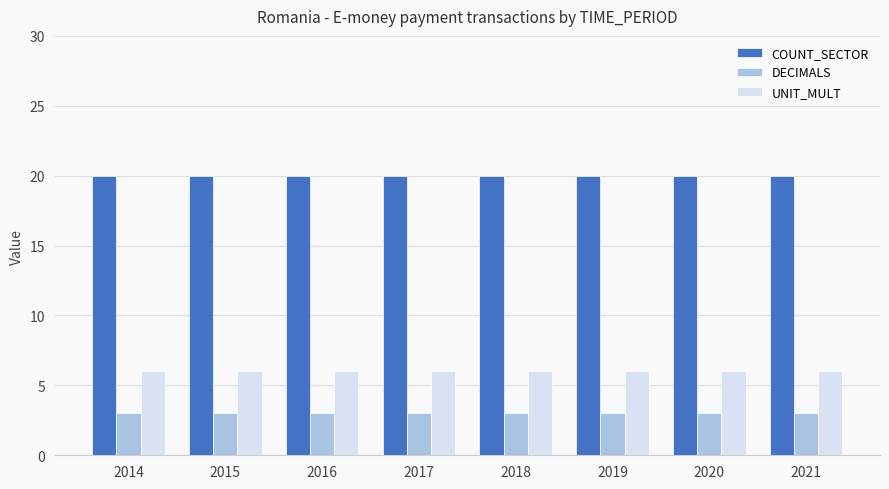

What is the spread (max minus min) of values at 2020?

17